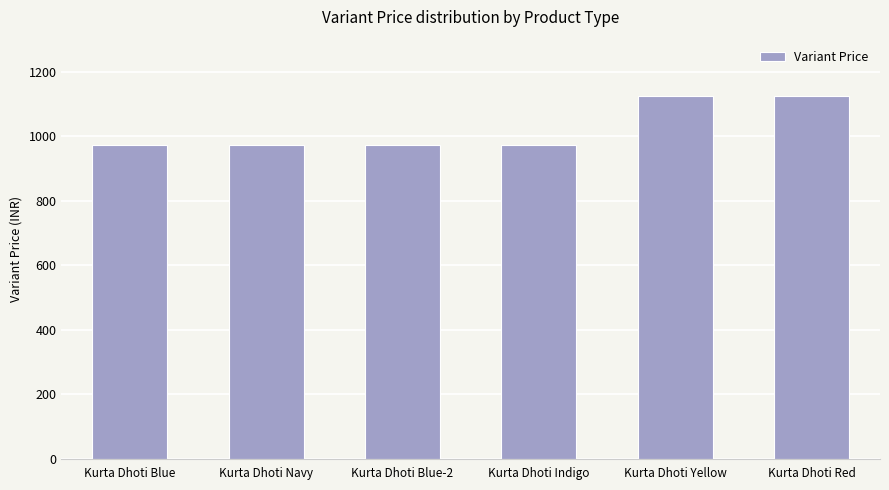

The value at Kurta Dhoti Blue is 229.4. True or false?

False